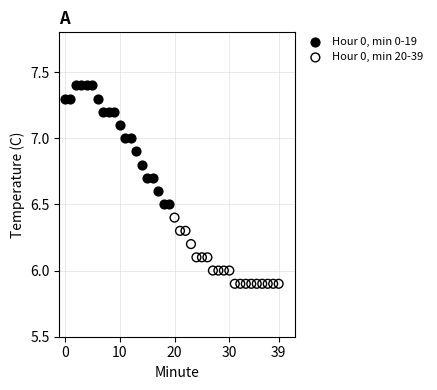

Which series has the largest Y range (max minus min)?

Hour 0, min 0-19